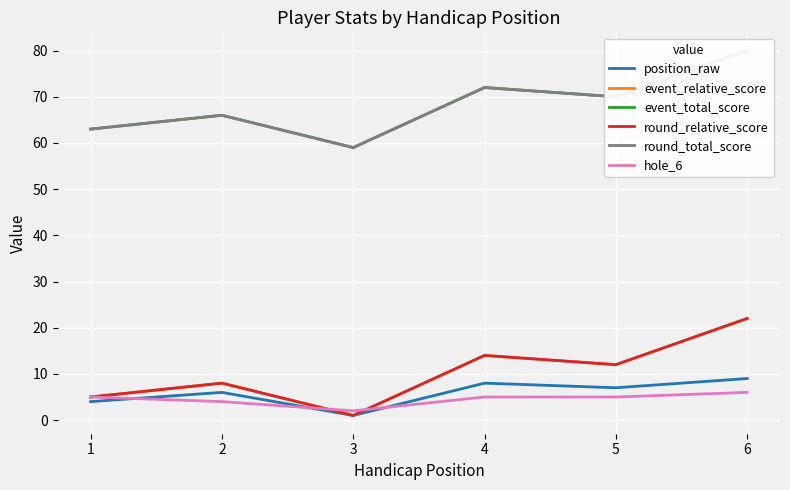

What is the value of the position_raw point at the 5th from the left?

7